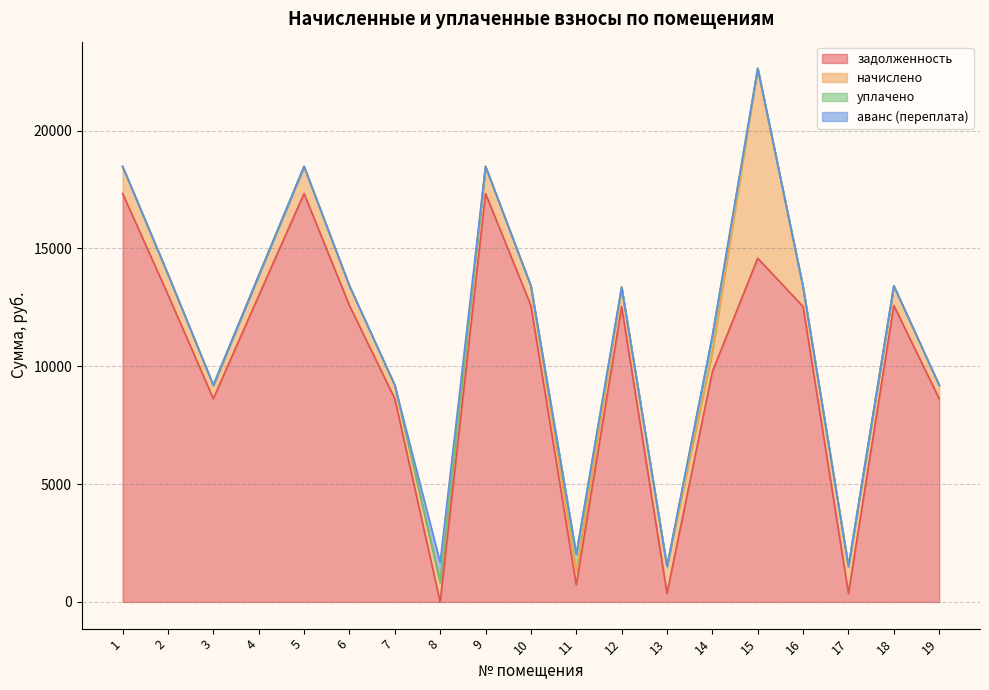

What is the difference between the highest and lowest values at 8?

854.7